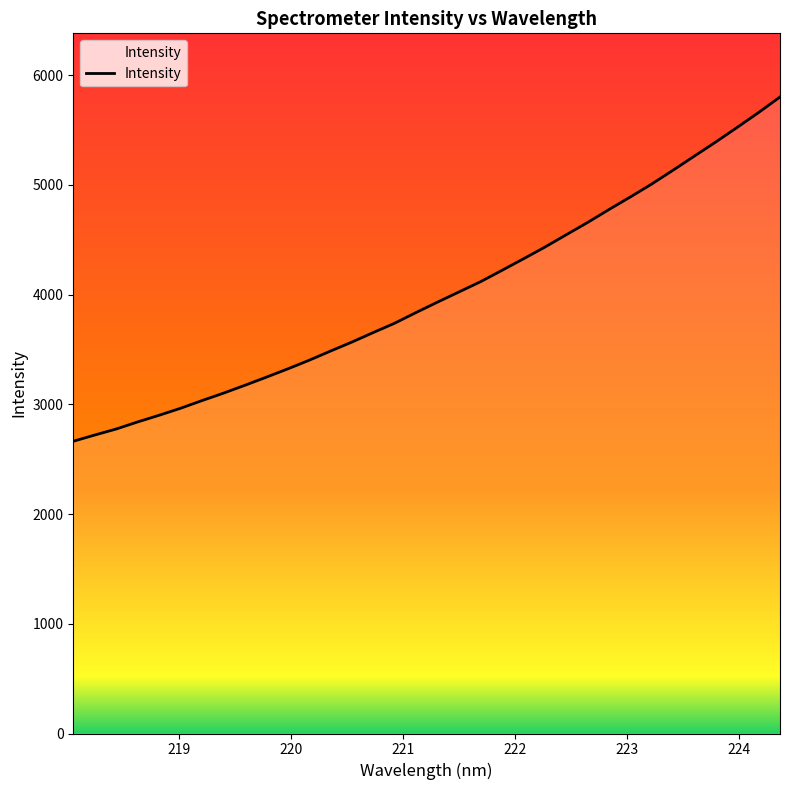

How many distinct data groups are displayed?

1